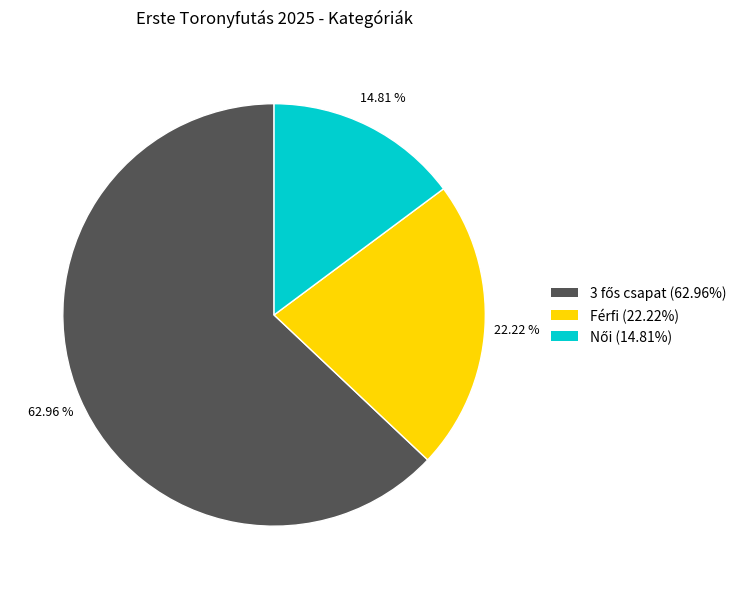

To the nearest percent, what is the average slice percentage?

33%